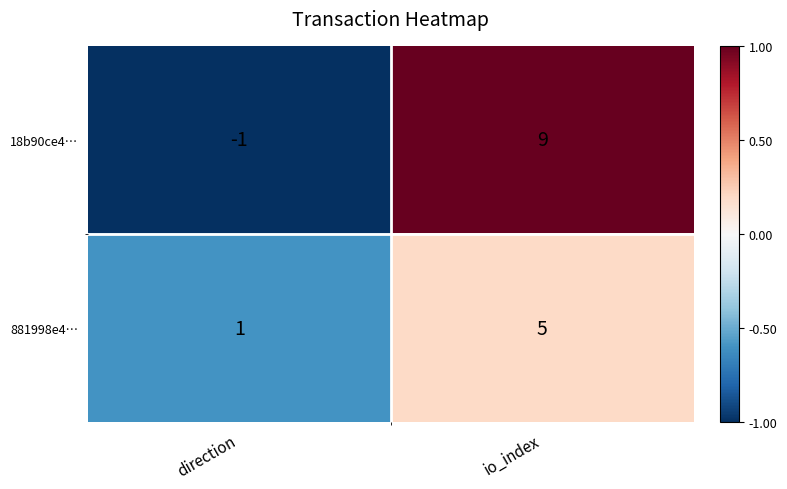

Rank the series by their maximum value, from lowest to highest.

881998e4…, 18b90ce4…